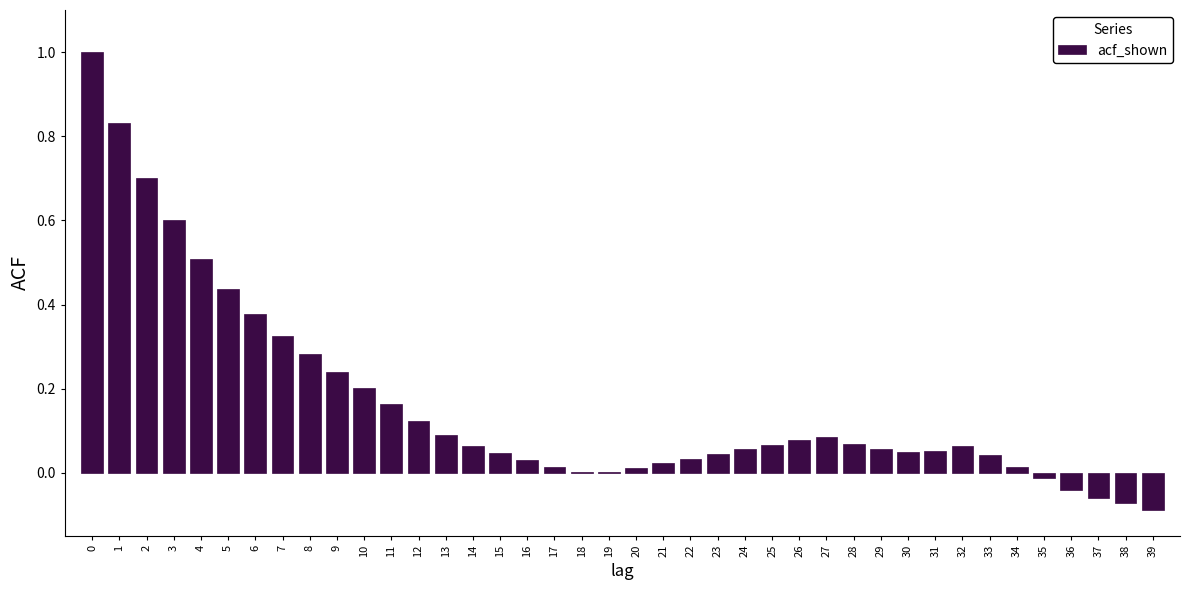

The value at 38 is -0.1. True or false?

True